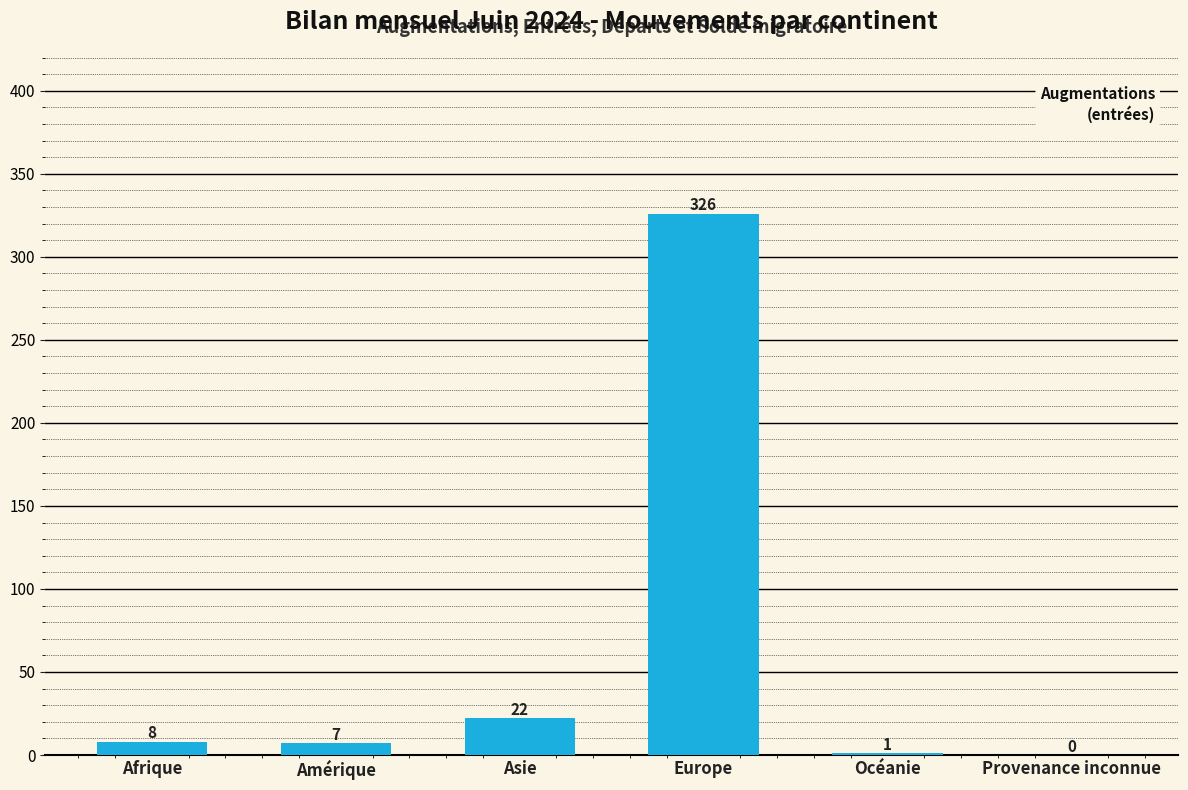

The chart shows a value of 22 at Asie. True or false?

True